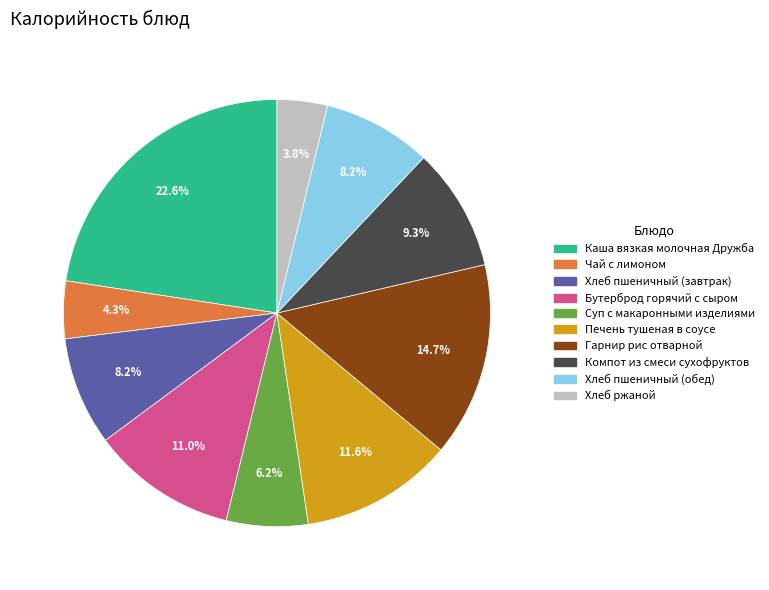

What is the smallest slice in the pie chart?

Хлеб ржаной